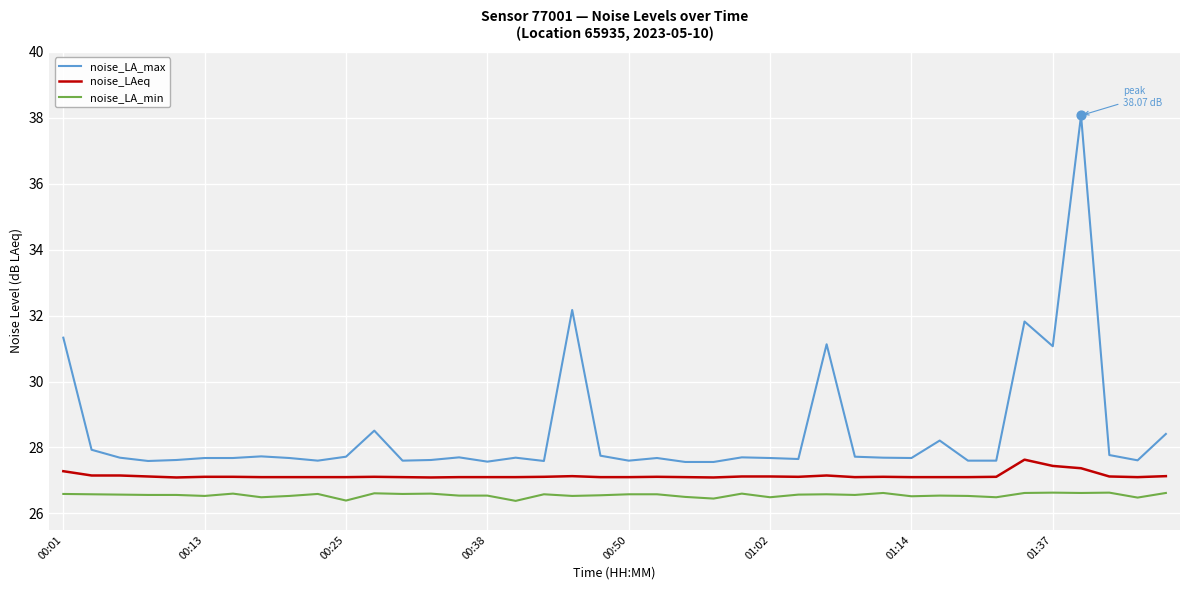

Which series has the largest total across all categories?

noise_LA_max